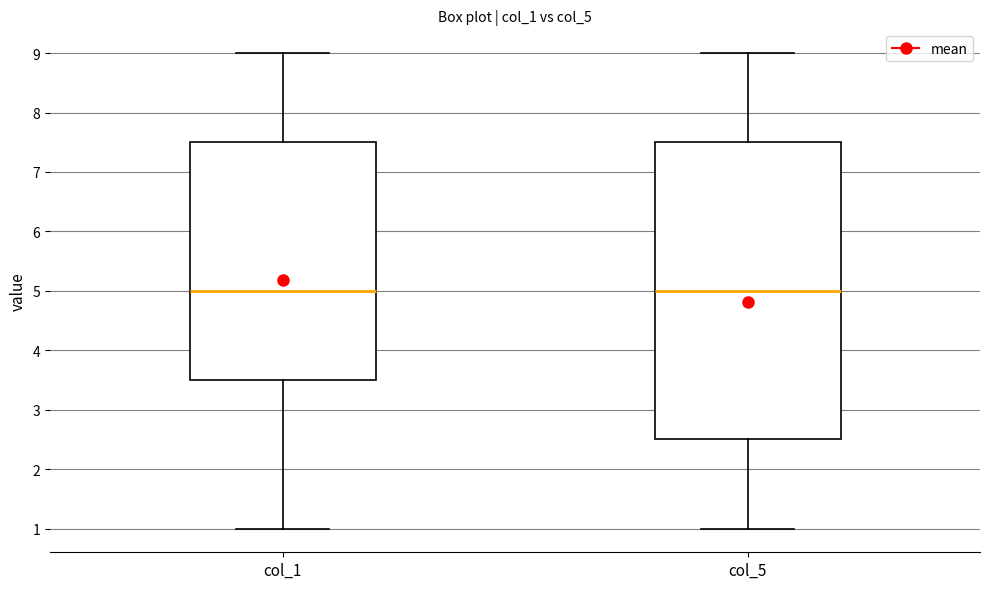

Reading left to right, transcribe this box plot: for each box, give where its median line is, the range the box spans, and where its two whiskers end, as read against the y-axis. The values are not printed on the chart, so give them approximately, as read against the axis.

col_1: median 5.0, box 3.5 to 7.5, whiskers 1.0 to 9.0
col_5: median 5.0, box 2.5 to 7.5, whiskers 1.0 to 9.0